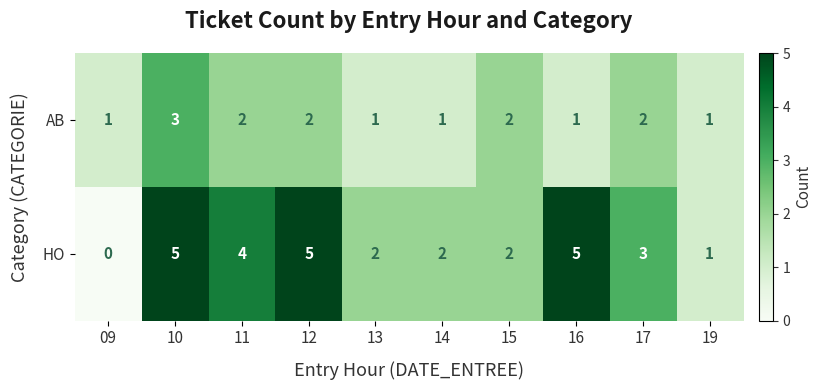

The value of HO at 15 is 1. True or false?

False